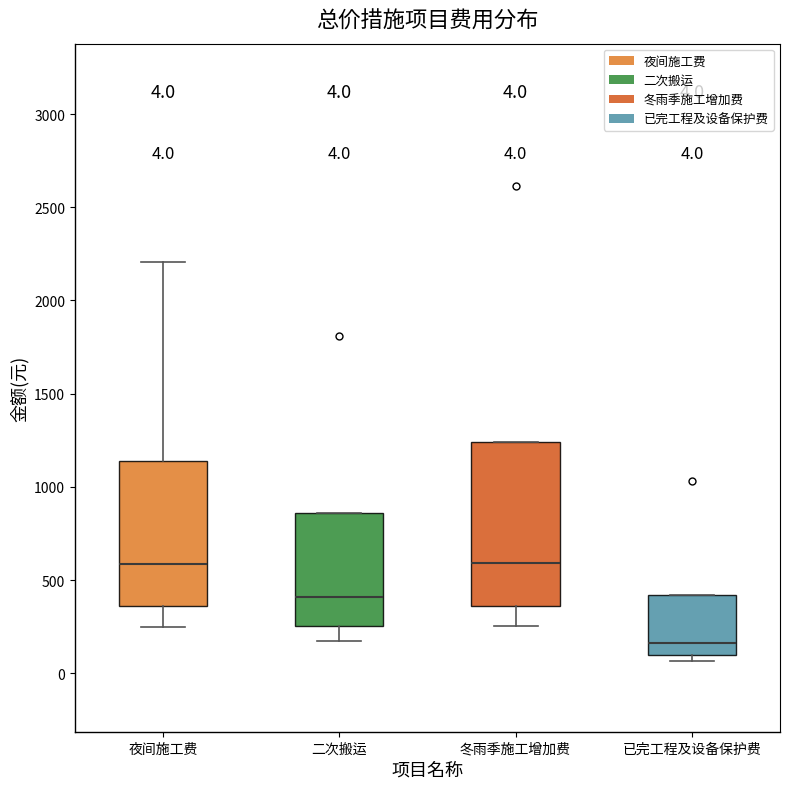

Comparing the boxes themselves (not the whiskers), which one is the tallest?

冬雨季施工增加费